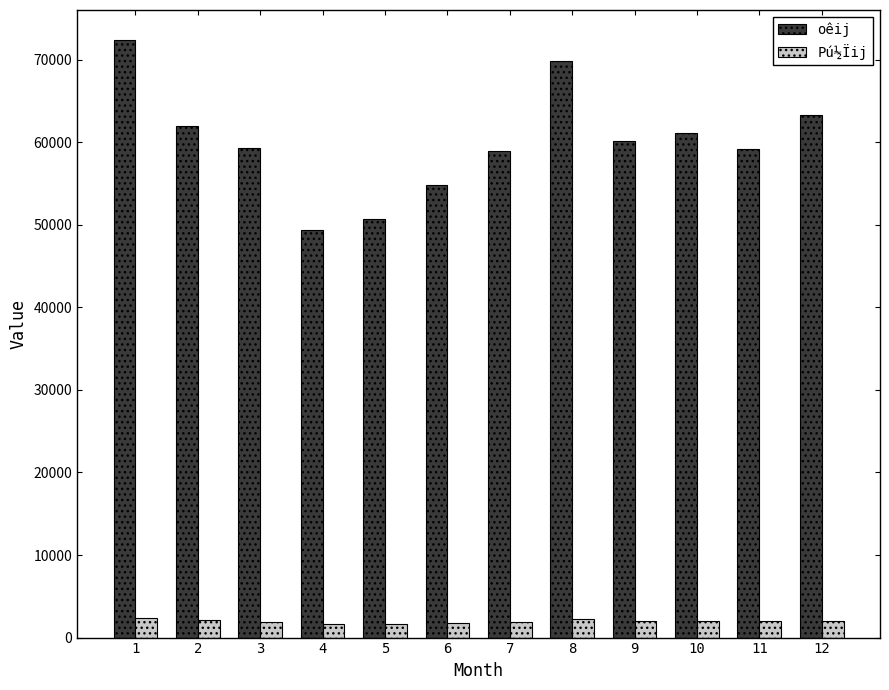

How many distinct data groups are displayed?

2